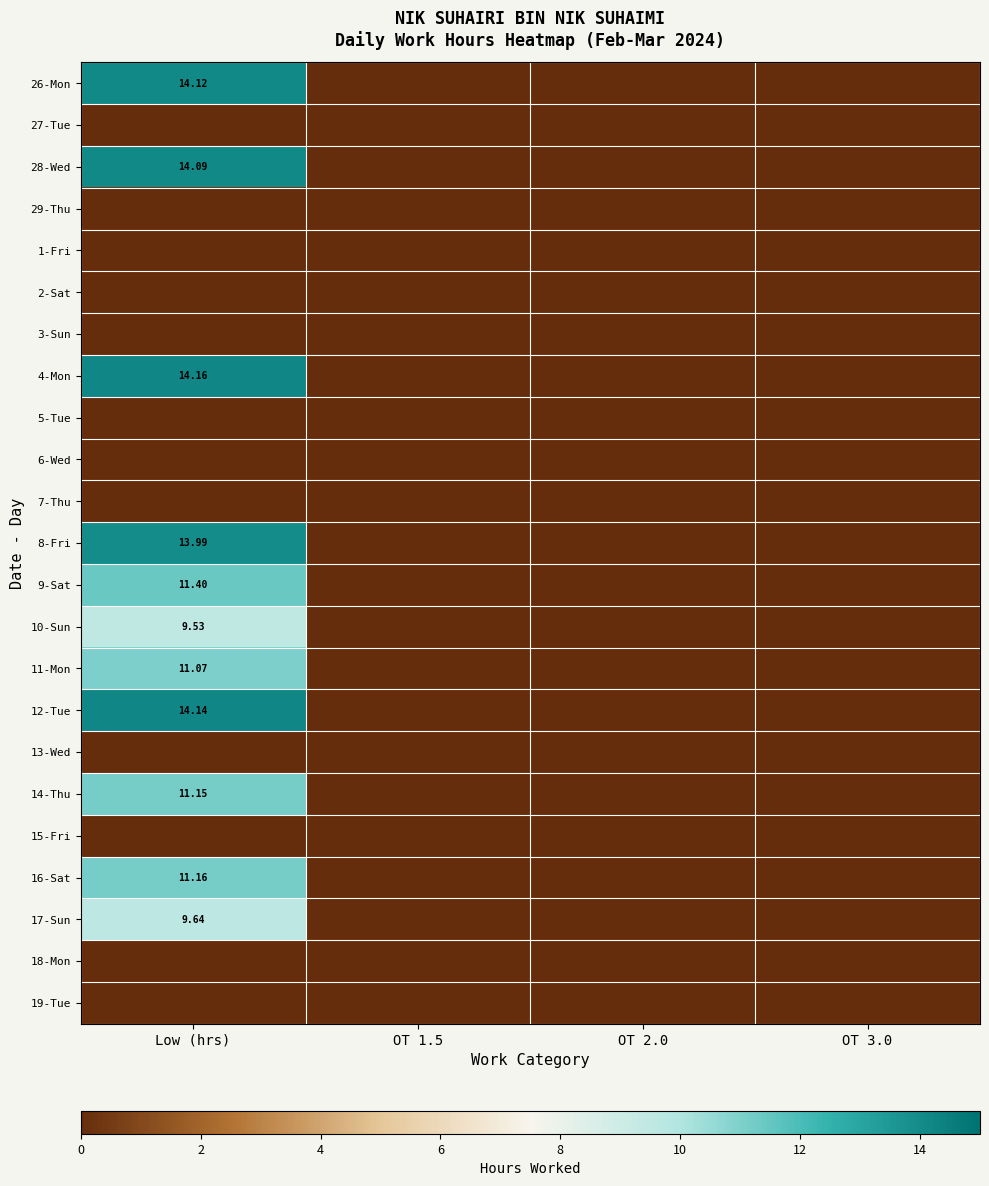

True or false: 7-Thu has a value of 0.0 at OT 2.0.

True